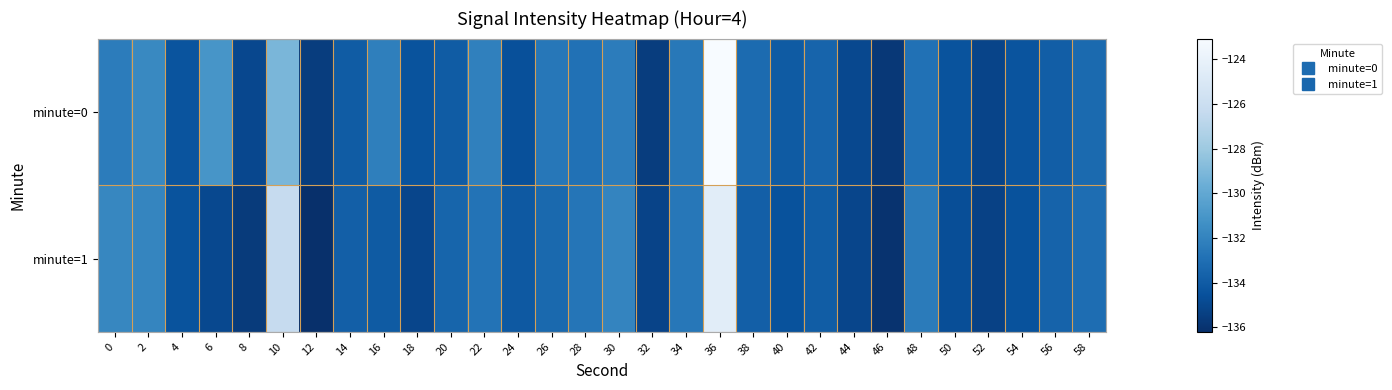

Reading left to right, transcribe all the data shown in this chart.

minute=0: 0=-132.3	2=-131.7	4=-134.4	6=-131.1	8=-135.0	10=-129.2	12=-135.5	14=-134.0	16=-132.2	18=-134.4	20=-134.0	22=-132.1	24=-134.6	26=-132.6	28=-132.9	30=-132.3	32=-135.5	34=-132.5	36=-123.1	38=-133.2	40=-134.0	42=-133.6	44=-135.0	46=-135.8	48=-132.9	50=-134.5	52=-135.1	54=-134.4	56=-133.9	58=-133.3
minute=1: 0=-131.8	2=-131.9	4=-134.4	6=-135.0	8=-135.6	10=-126.3	12=-136.2	14=-133.8	16=-134.0	18=-135.1	20=-133.5	22=-132.8	24=-134.1	26=-133.3	28=-132.7	30=-131.9	32=-135.2	34=-132.6	36=-124.5	38=-133.8	40=-134.5	42=-133.9	44=-135.1	46=-136.0	48=-132.4	50=-134.7	52=-135.3	54=-134.5	56=-133.6	58=-133.1